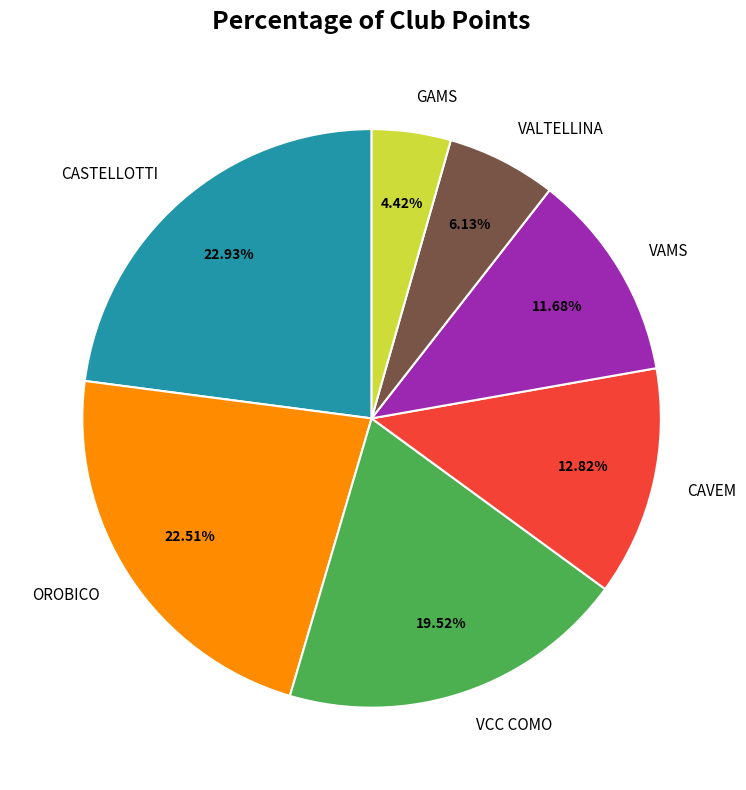

What percentage is the VAMS slice, to the nearest percent?

12%